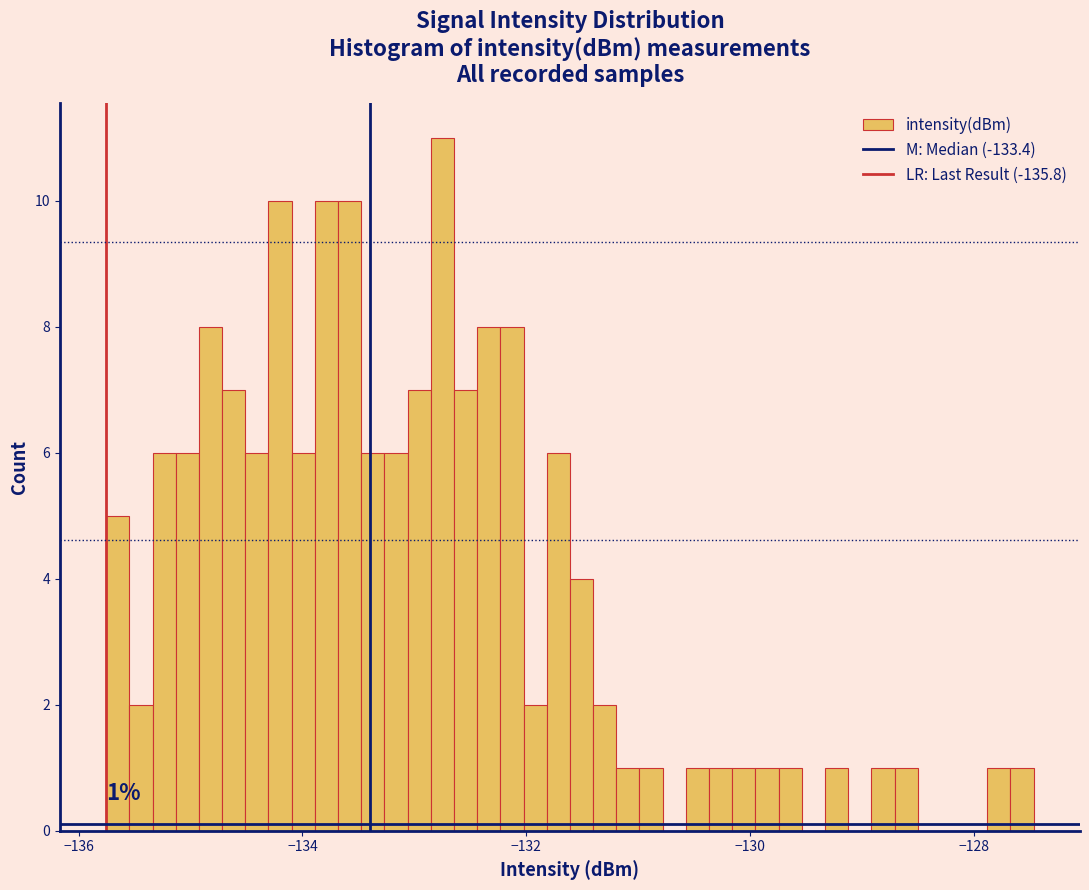

Read against the x-axis, roughly where is the centre of the tallest bar?

-132.8